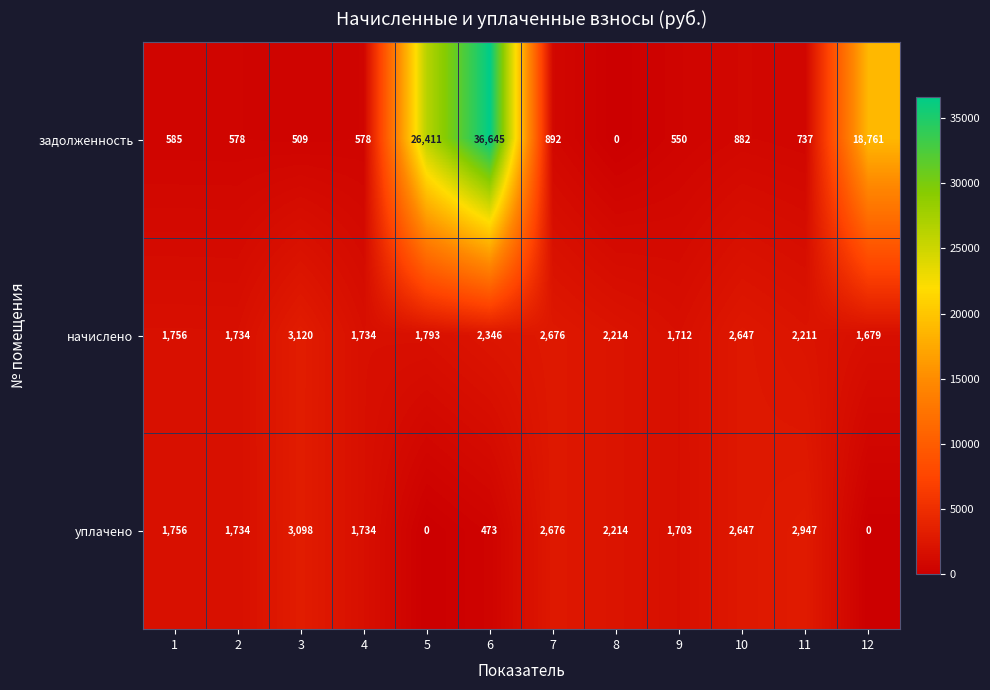

Which series has the widest spread of values?

задолженность